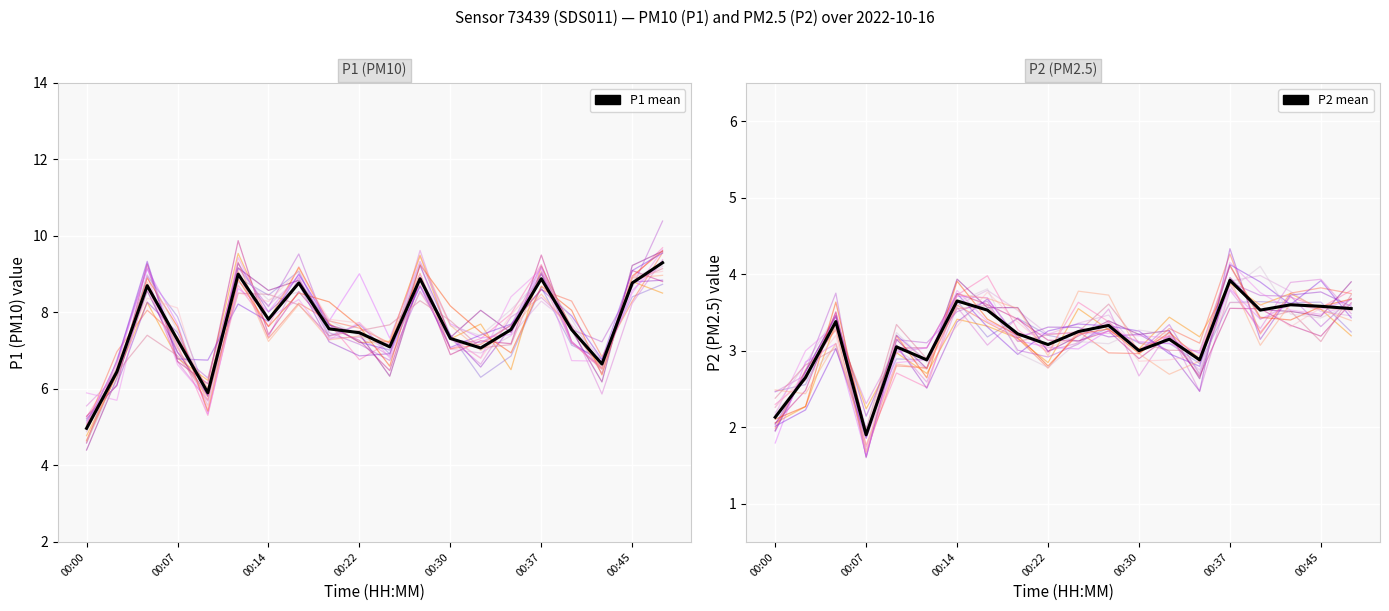

At how many categories does at least one series exceed 8?

7